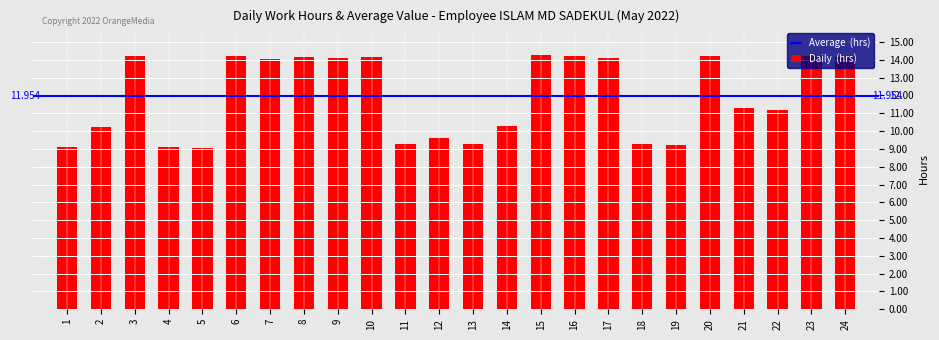

How many data points are above 14?

12